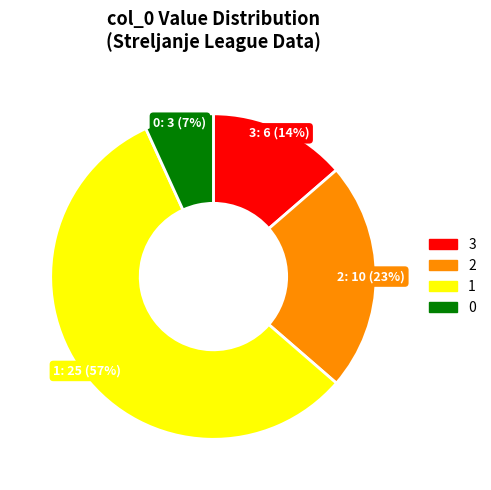

Combined, do 2 and 1 account for over 50%?

Yes